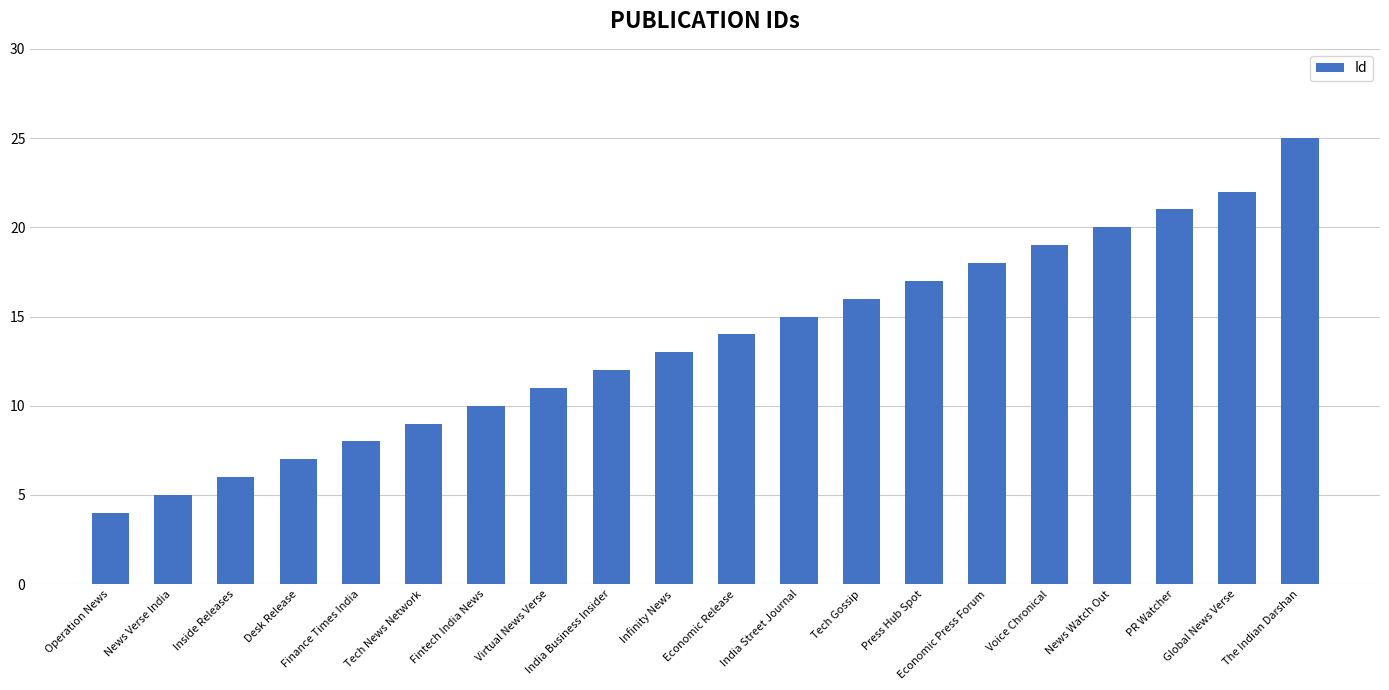

Does the chart contain stacked bars?

No